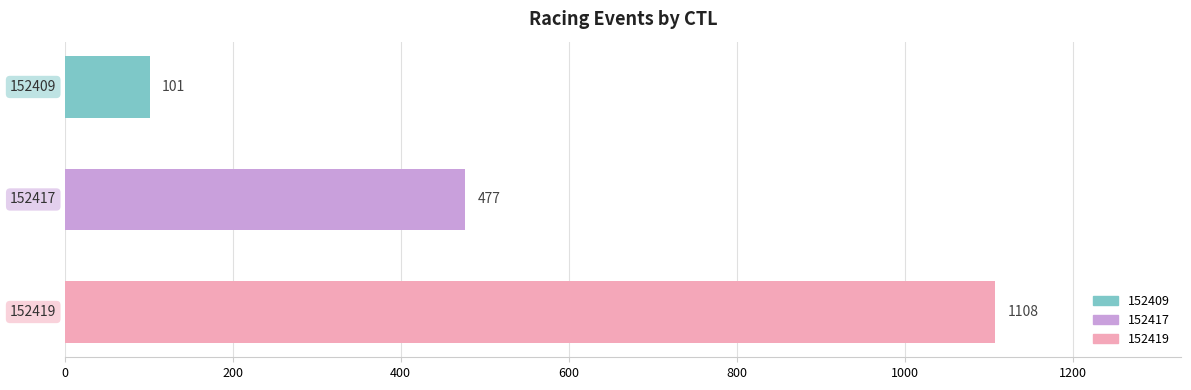

How many values are between 101 and 1108?

3